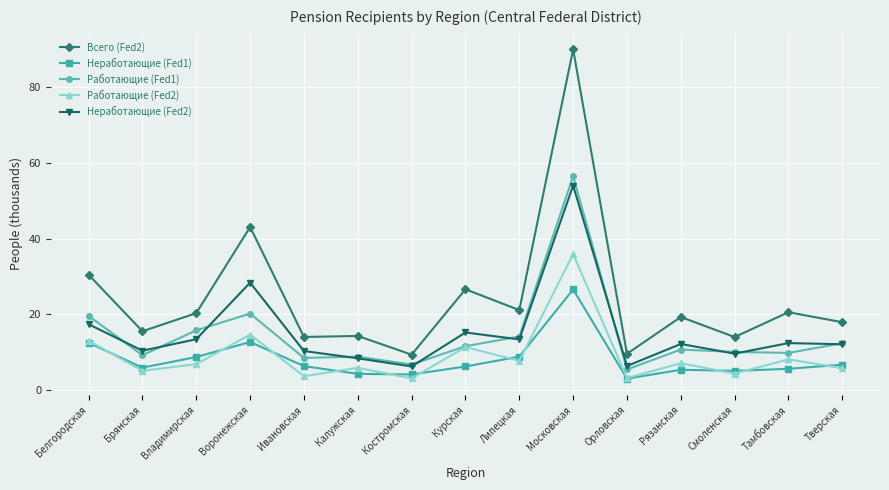

What is the difference between the highest and lowest values at Липецкая?

13.4